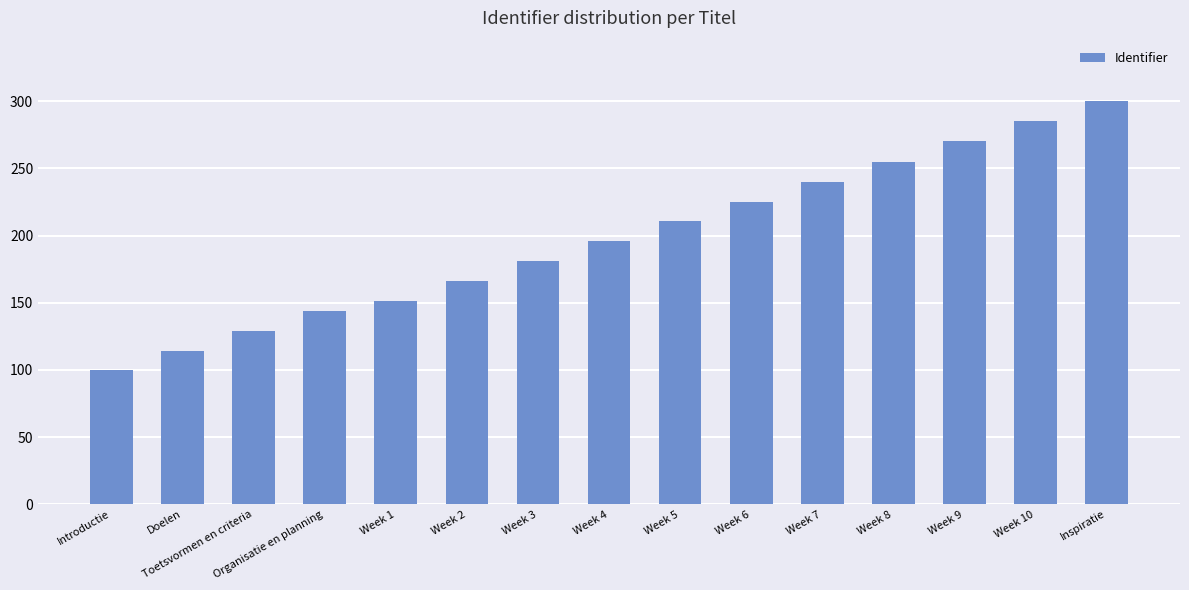

What is the value of the 8th bar from the left?

196